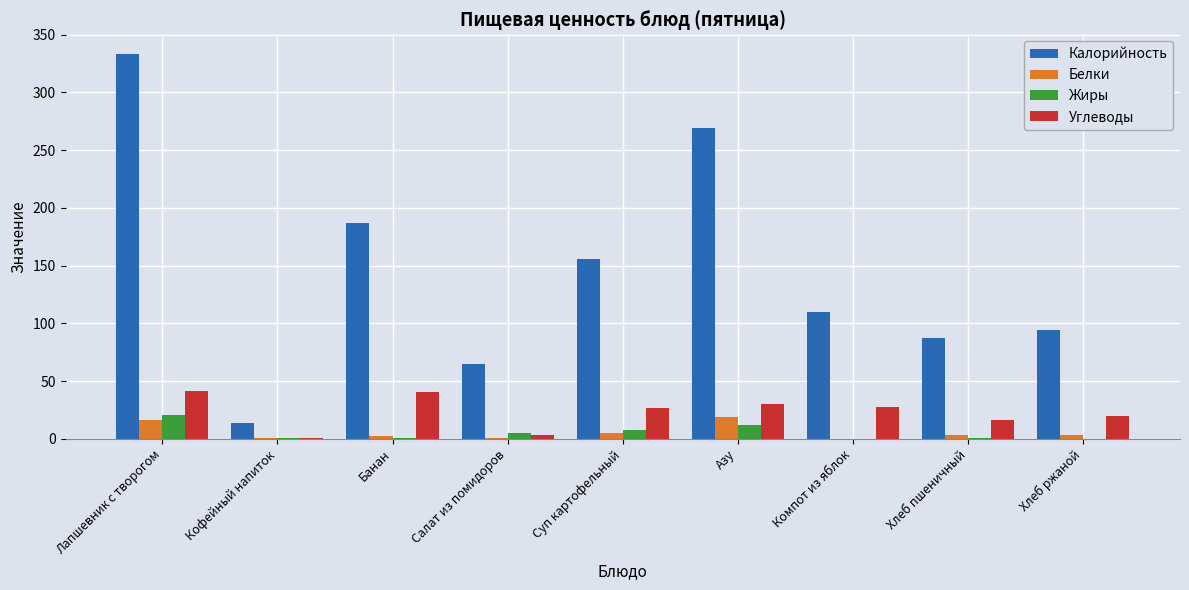

Is it true that Углеводы equals 43.7 at Азу?

False